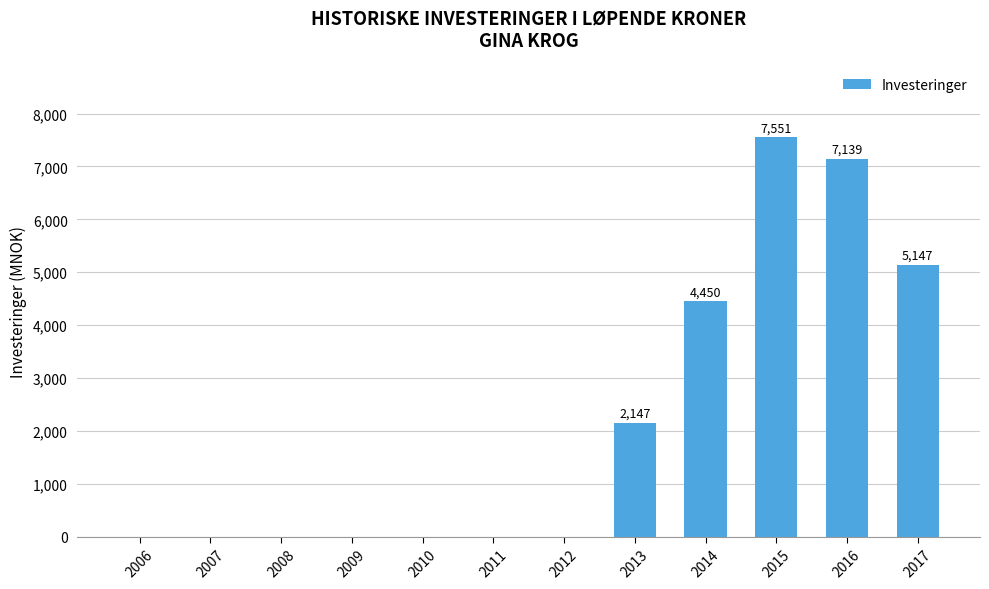

What is the average value?

2203